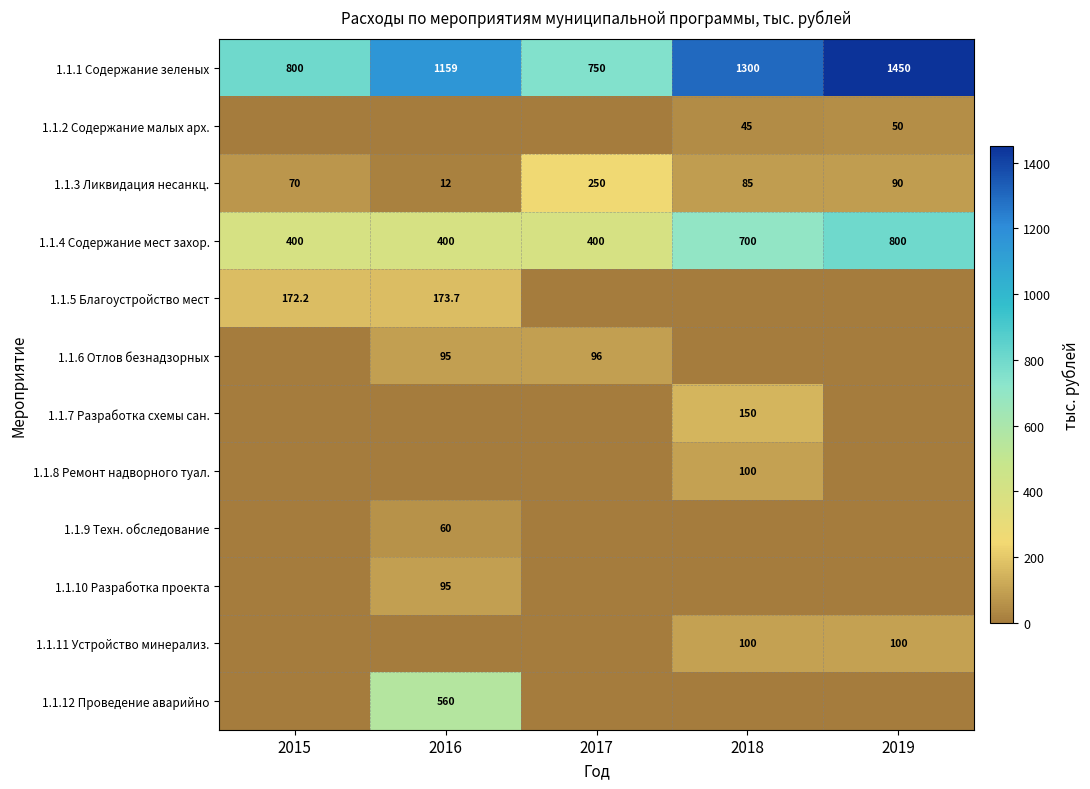

Where is 1.1.1 Содержание зеленых nearest to the value 1100?

2016